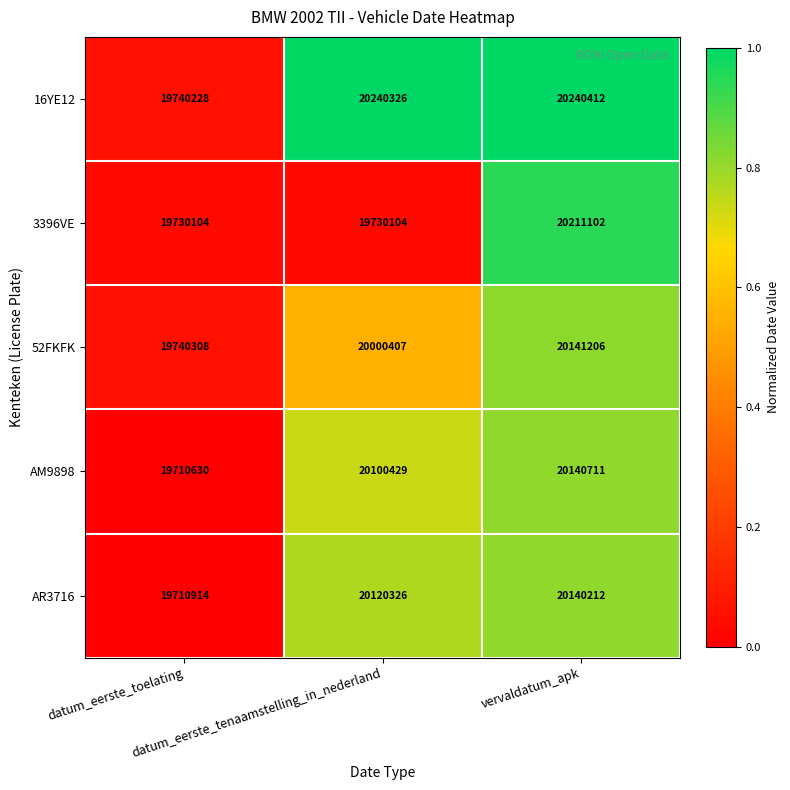

What is the minimum value shown in the chart?

19710630